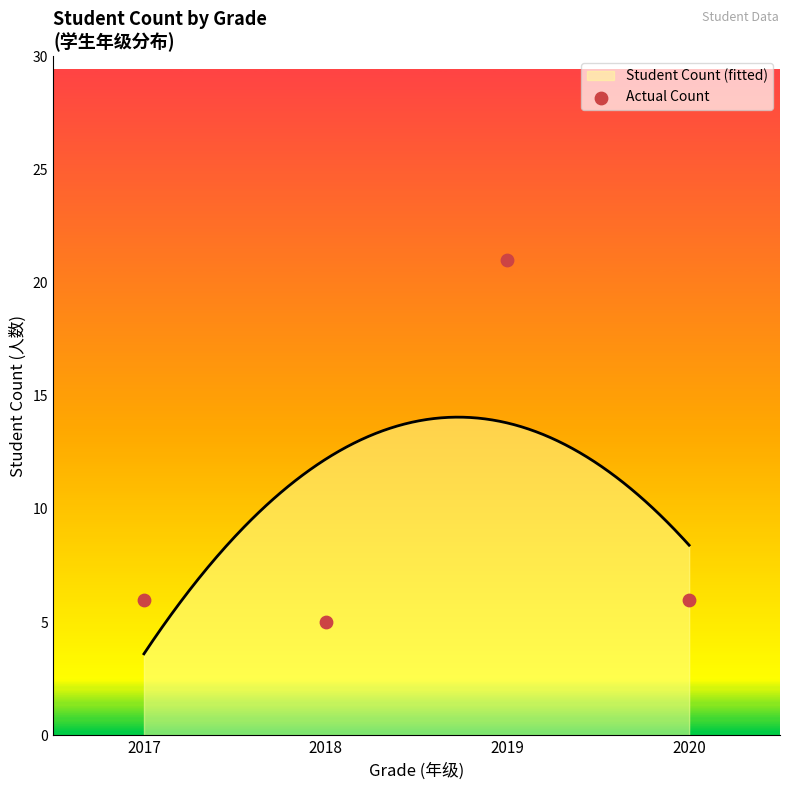

What is the change in value from 2019 to 2020?

-15